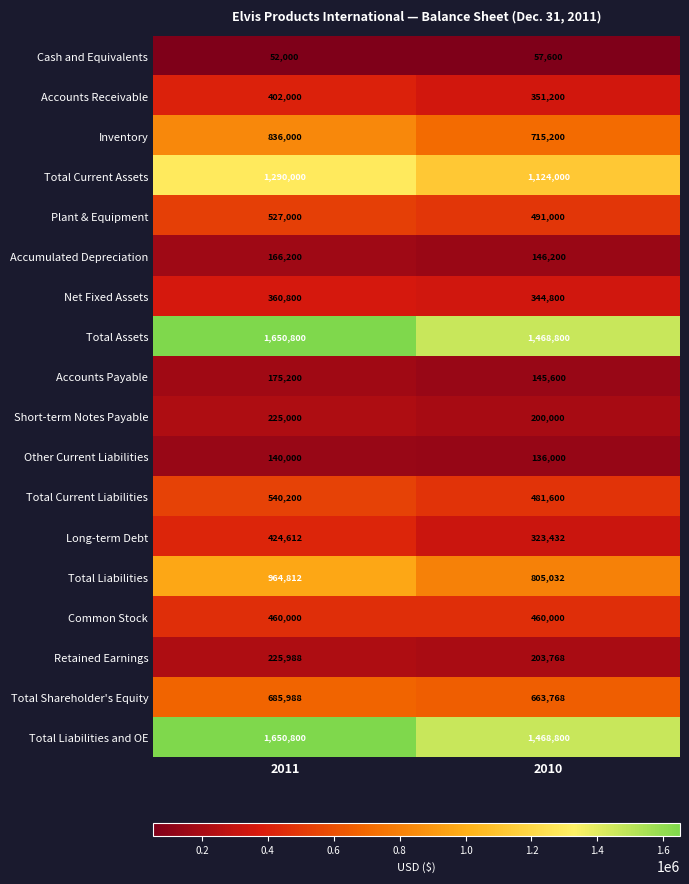

At how many categories does at least one series exceed 971985?

2